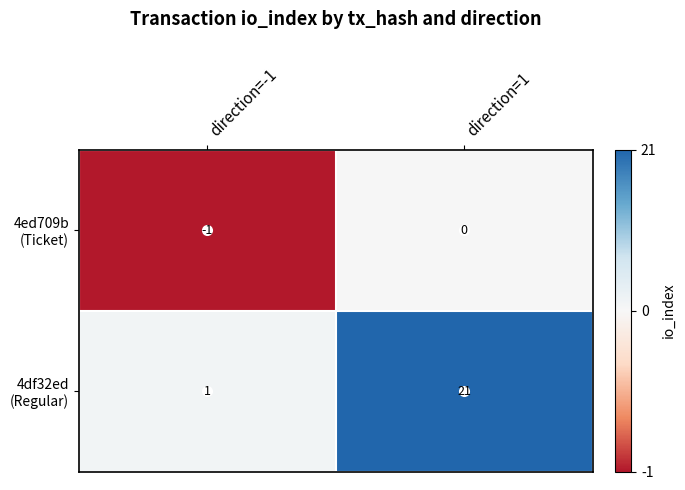

At which category is the sum across all series the highest?

direction=1